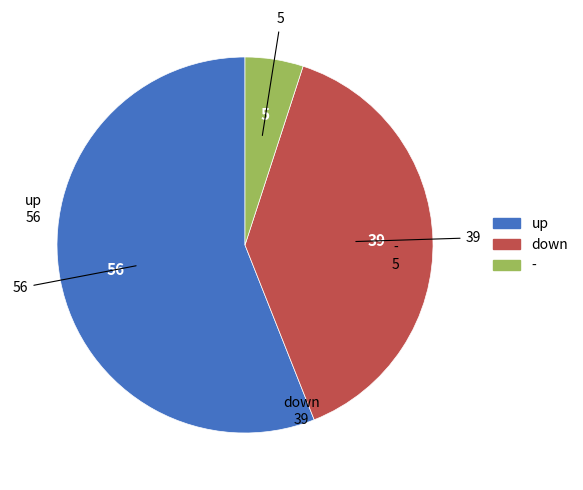

Is down the majority of the pie?

No